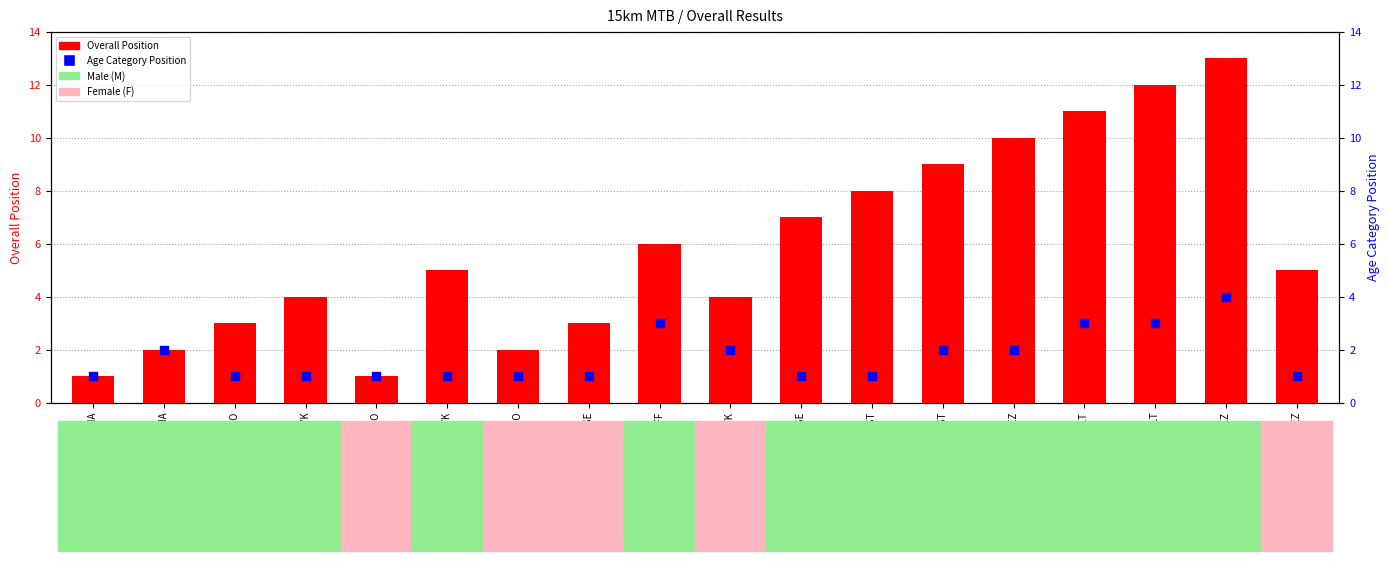

Is the value of Age Category Position at KATLEGO MOLOKO greater than the value of Overall Position at HANNO BOSHOFF?

No